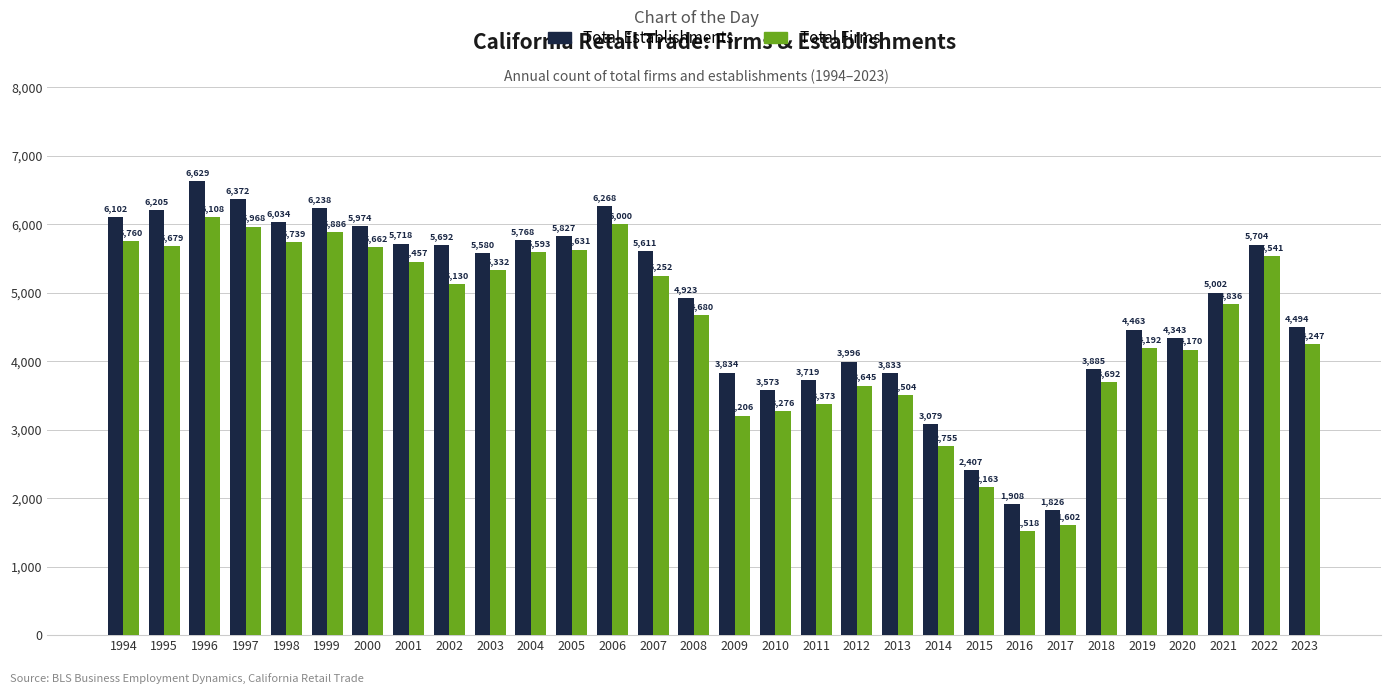

Does the chart contain any negative values?

No